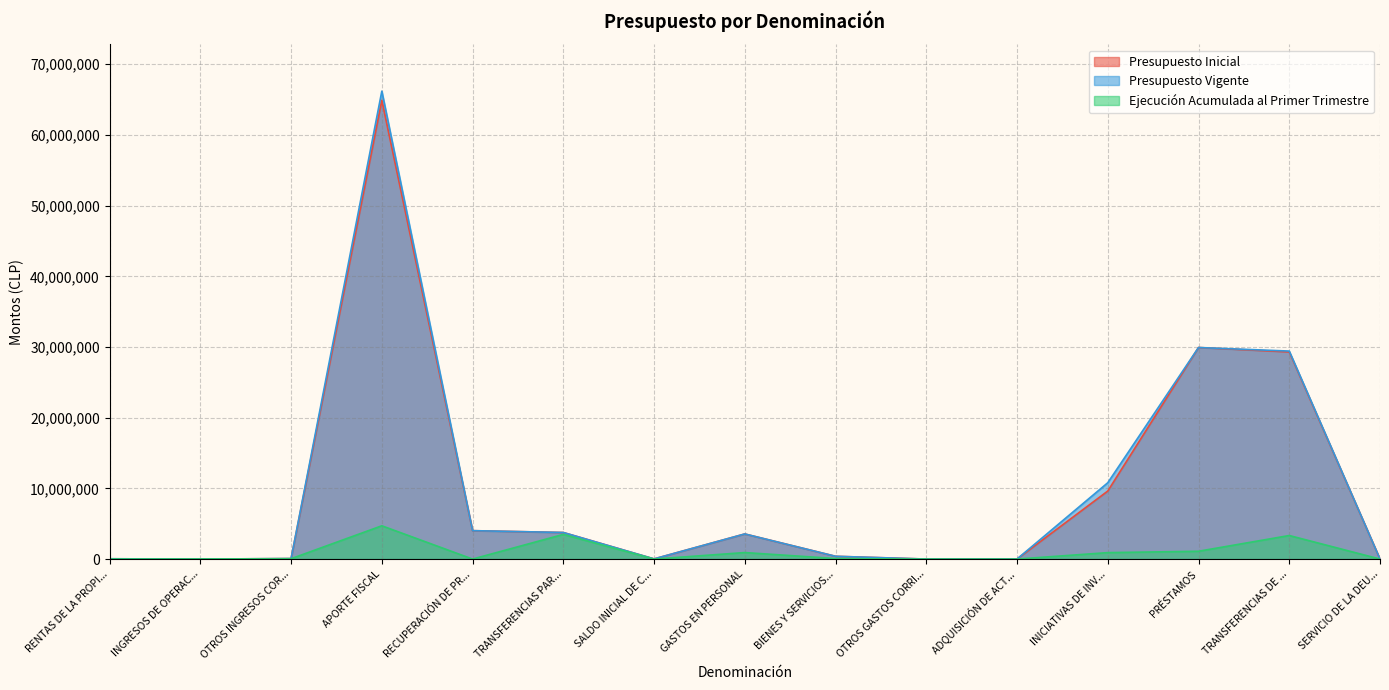

Which series changed the most between SALDO INICIAL DE C... and INICIATIVAS DE INV...?

Presupuesto Vigente